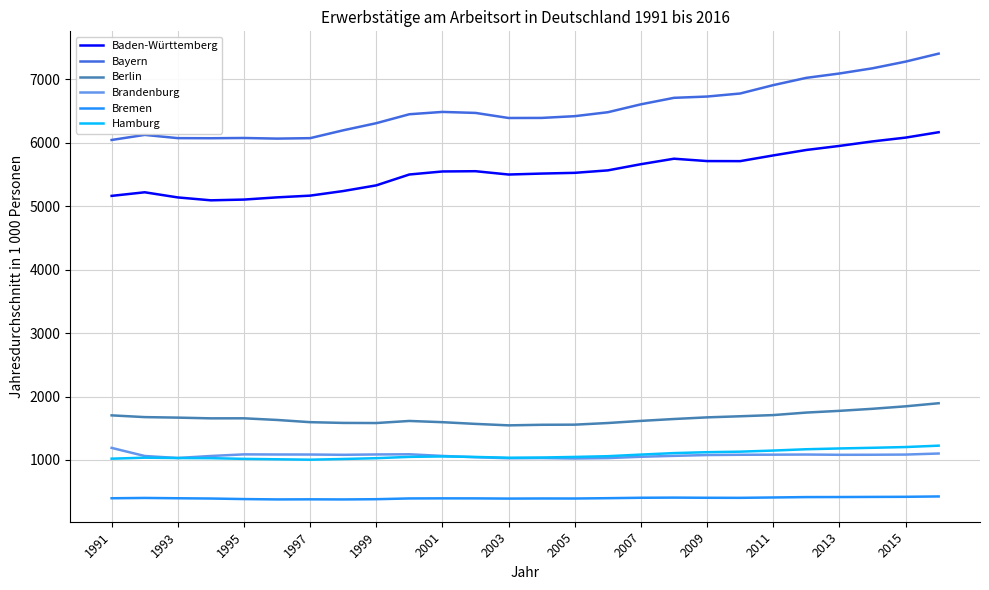

What is the minimum value for Bremen?

378.0